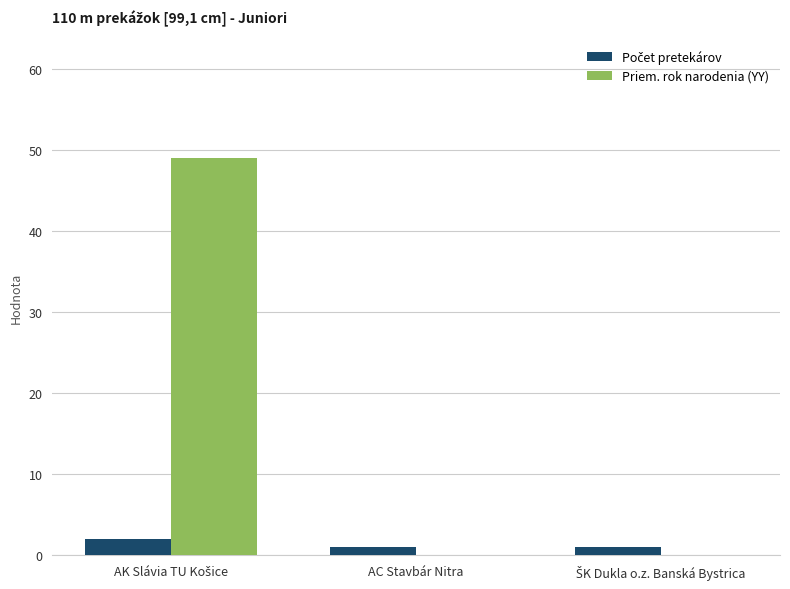

How many groups of bars are there?

3